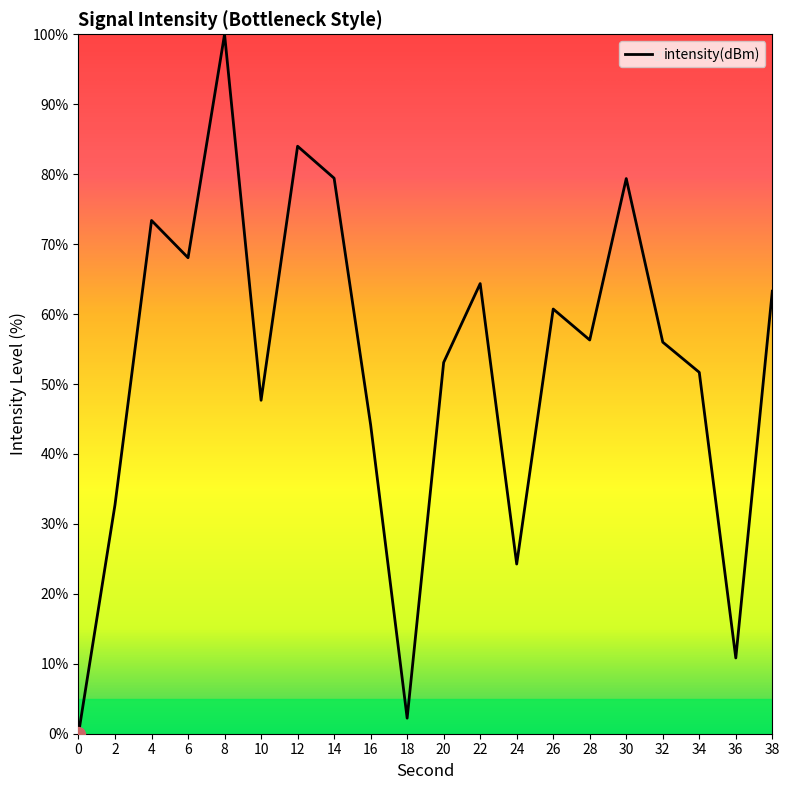

What is the approximate value at 14?

79.4